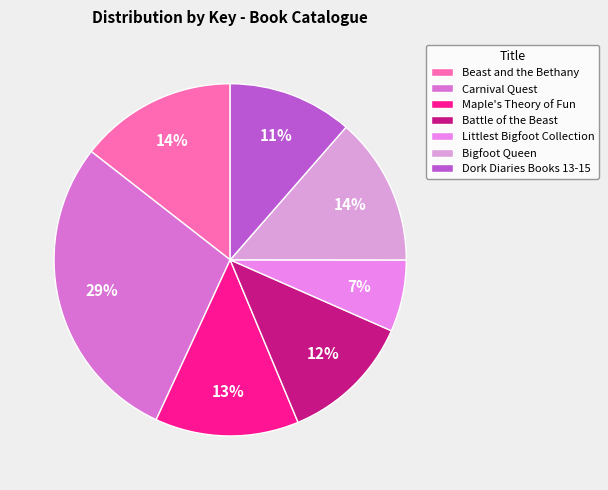

Rank the categories by value from lowest to highest.

Littlest Bigfoot Collection, Dork Diaries Books 13-15, Battle of the Beast, Maple's Theory of Fun, Bigfoot Queen, Beast and the Bethany, Carnival Quest